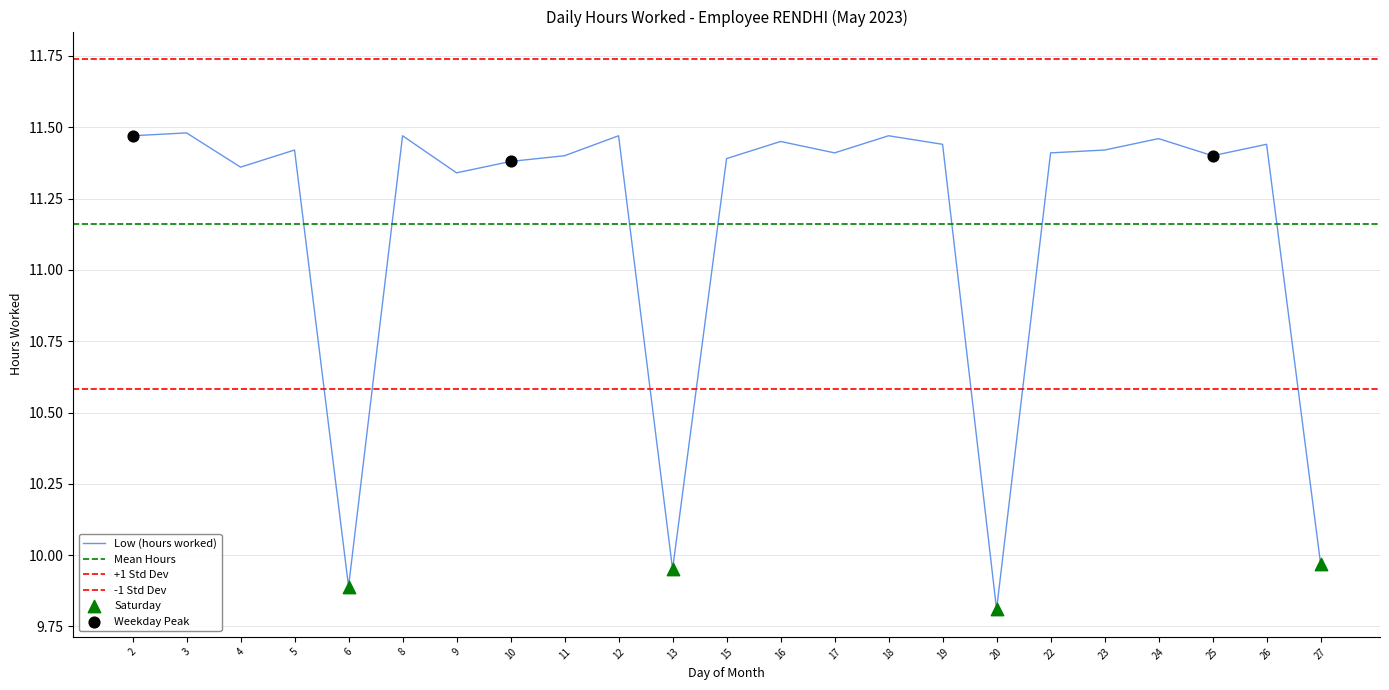

What is the change in value from 18 to 22?

-0.1